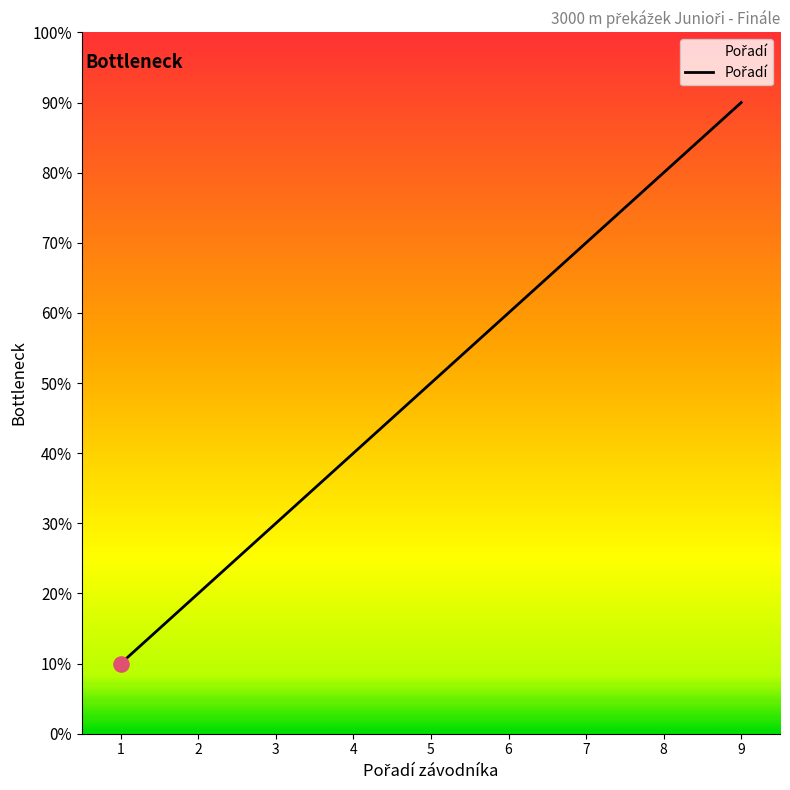

Does the chart have visible grid lines?

No